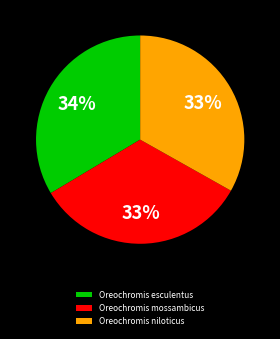

The Oreochromis esculentus slice represents 34% of the pie. True or false?

True